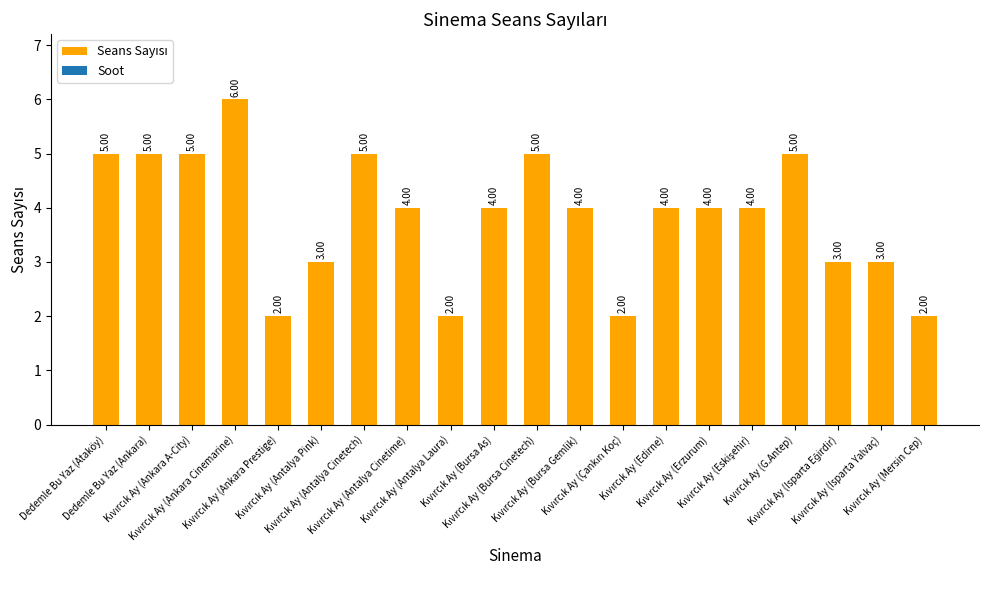

What is the sum of all values?

77